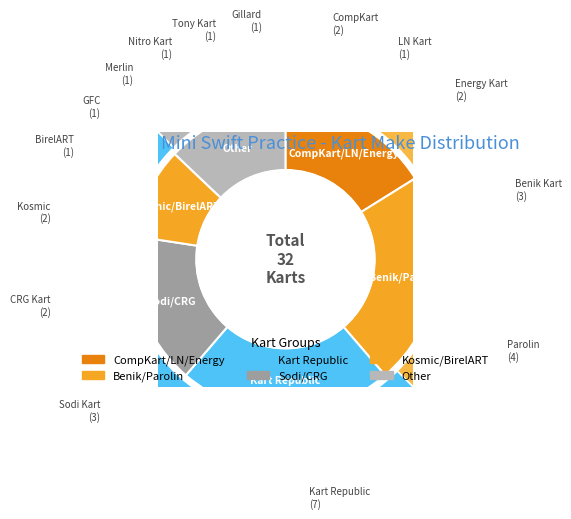

To the nearest percent, what is the difference between the CRG Kart and Parolin slice percentages?

6%